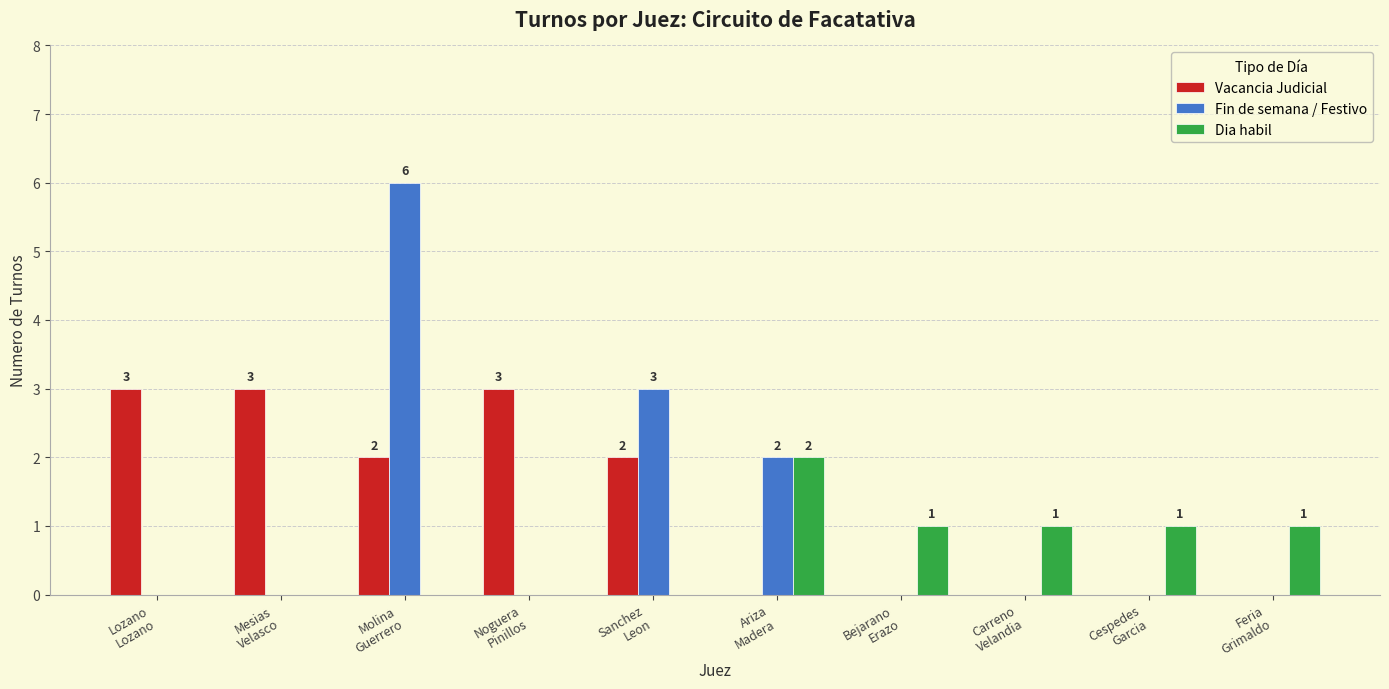

What is the greatest value displayed?

6